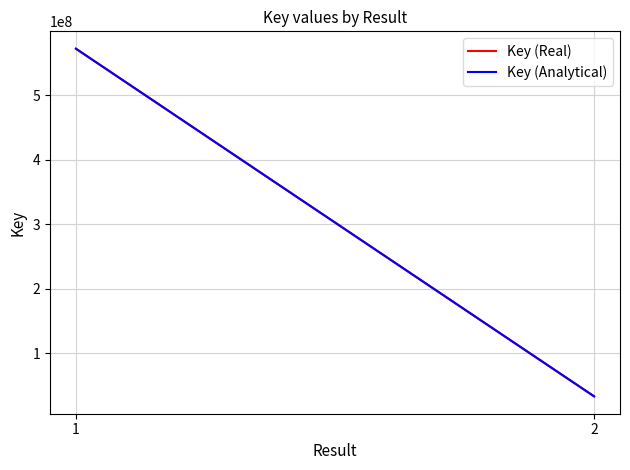

Which series has the largest total across all categories?

Key (Real)